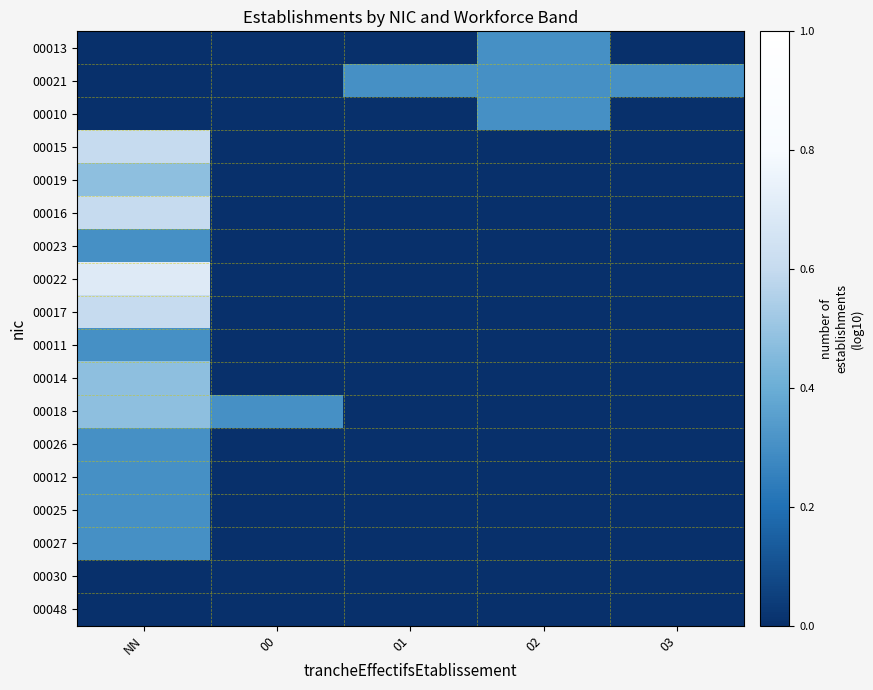

Which label corresponds to the smallest value in the chart?

NN